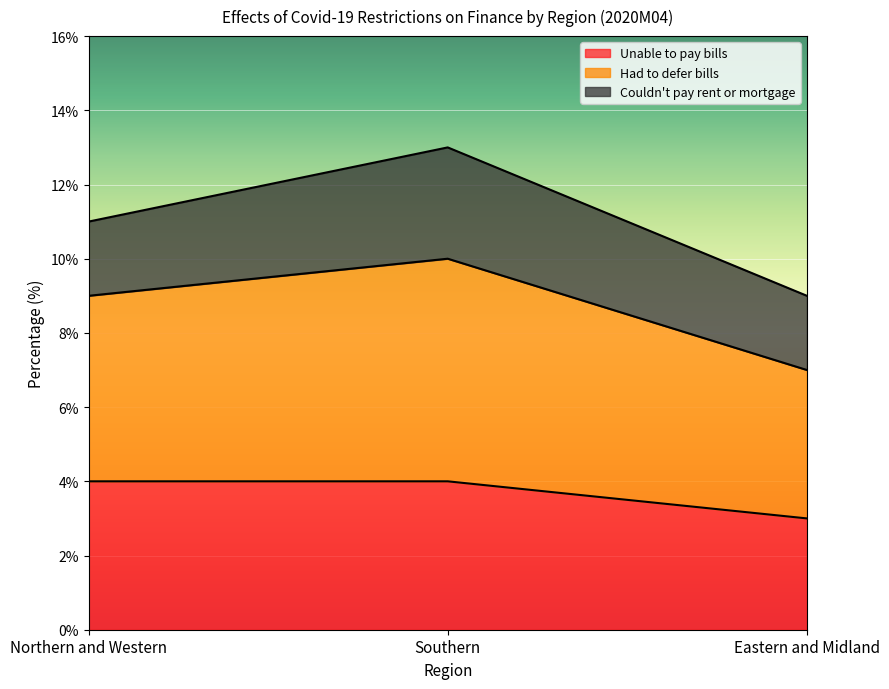

Reading left to right, what are the values for Unable to pay bills?

Northern and Western=4	Southern=4	Eastern and Midland=3